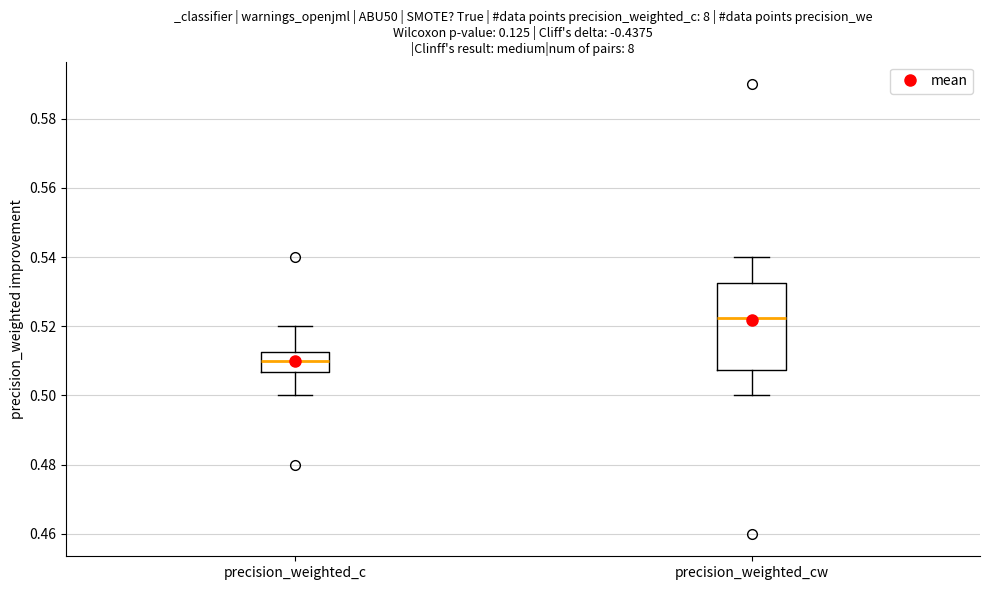

Which box has the highest median line?

precision_weighted_cw